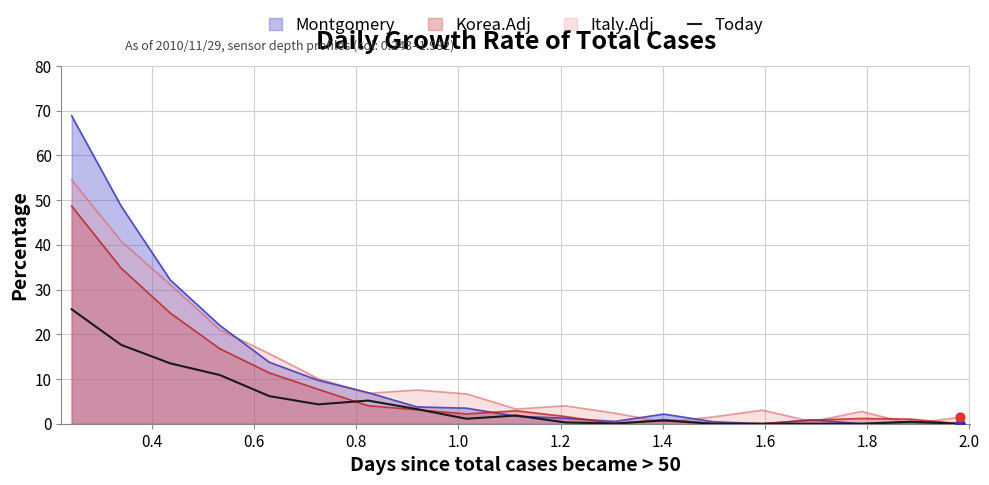

What is the maximum value for Montgomery?

68.9